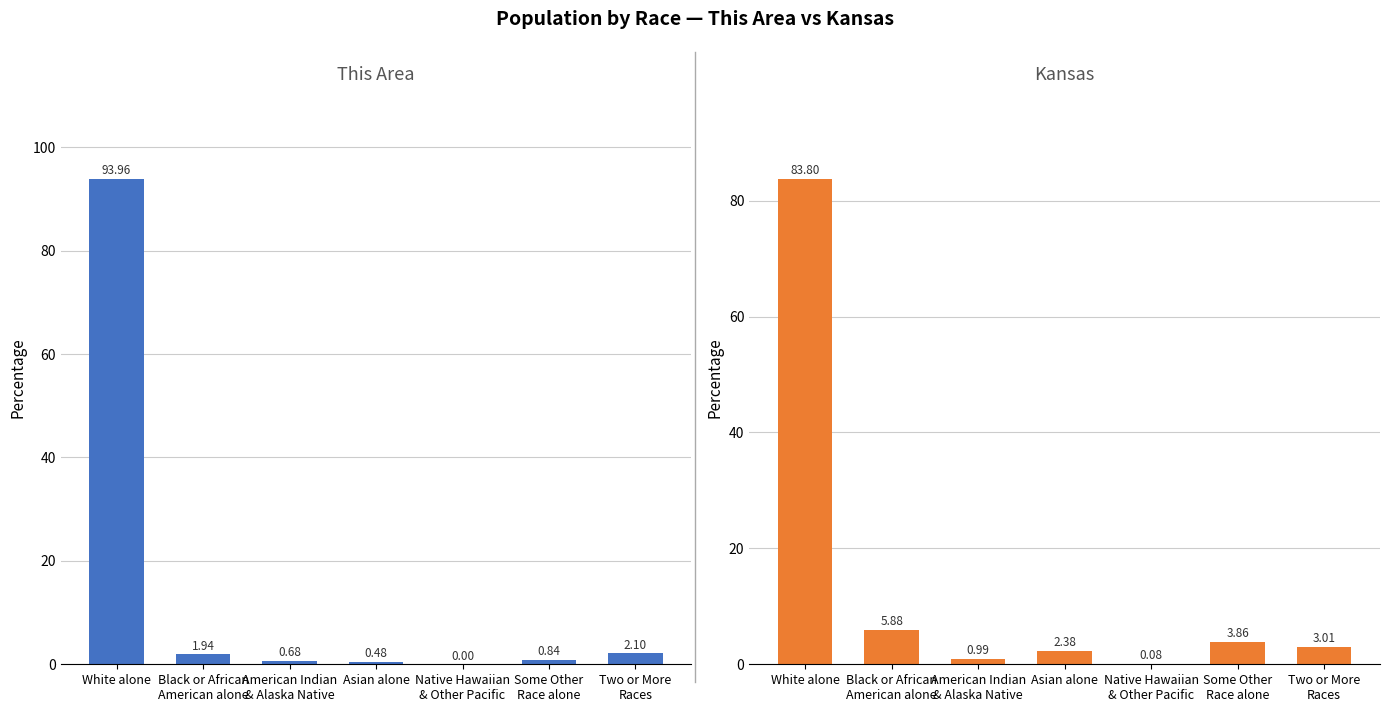

Rank the series at Some Other
Race alone from highest to lowest value.

Kansas, This Area